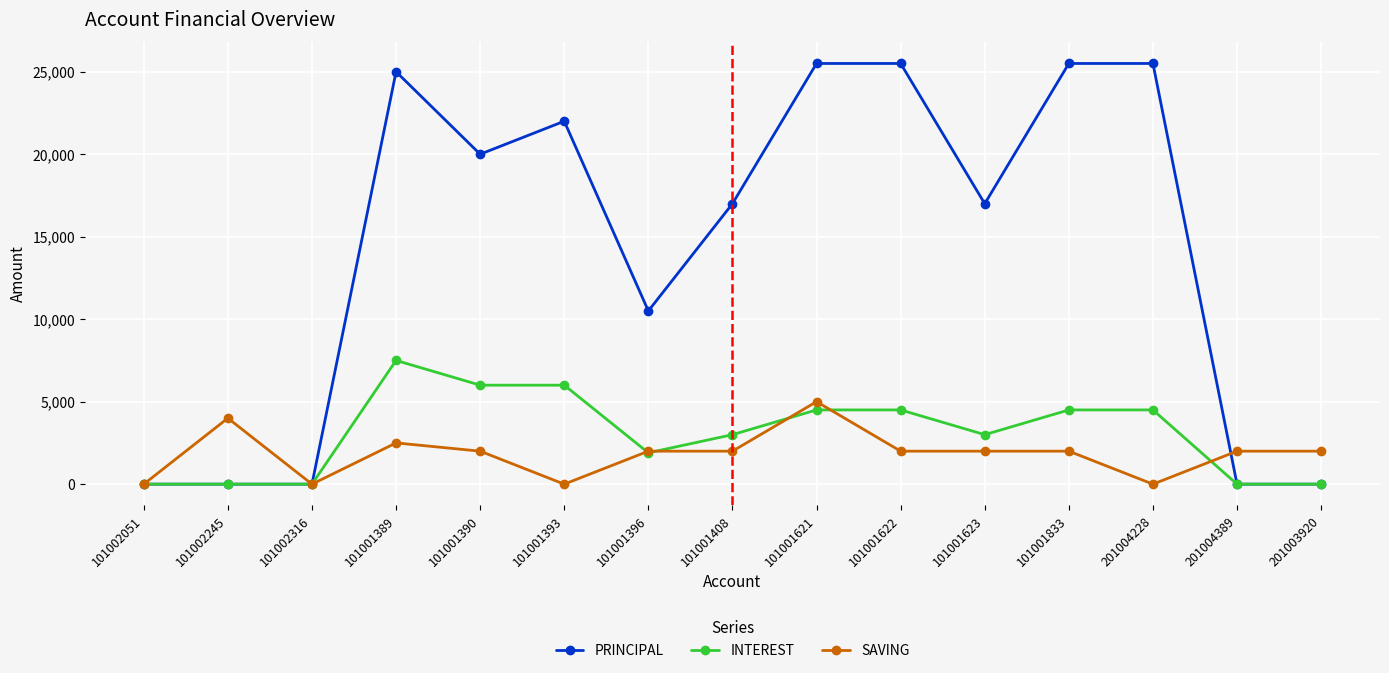

What is the label of the 13th point from the right?

101002316